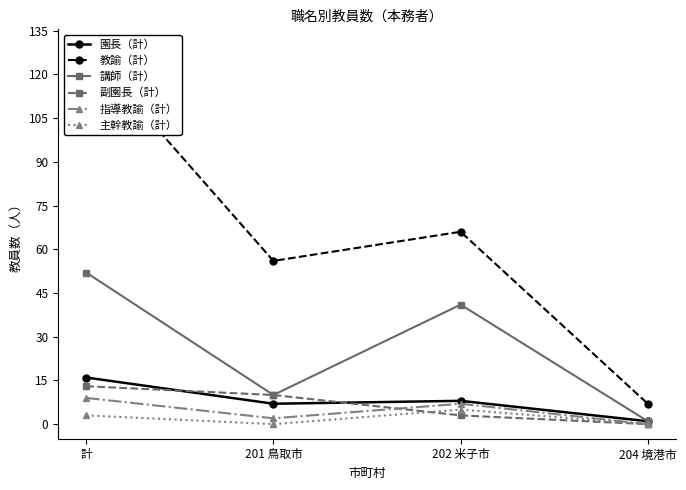

The 園長（計） series shows 7 at 201 鳥取市. True or false?

True